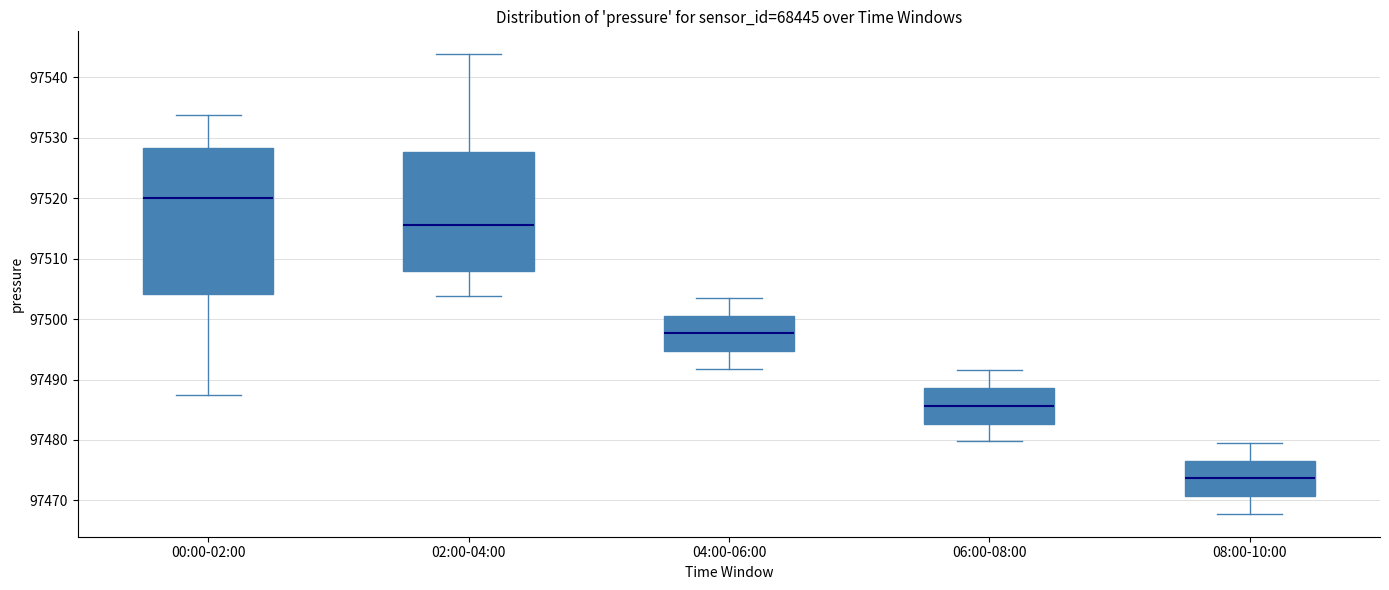

Which box's median line is the highest?

00:00-02:00